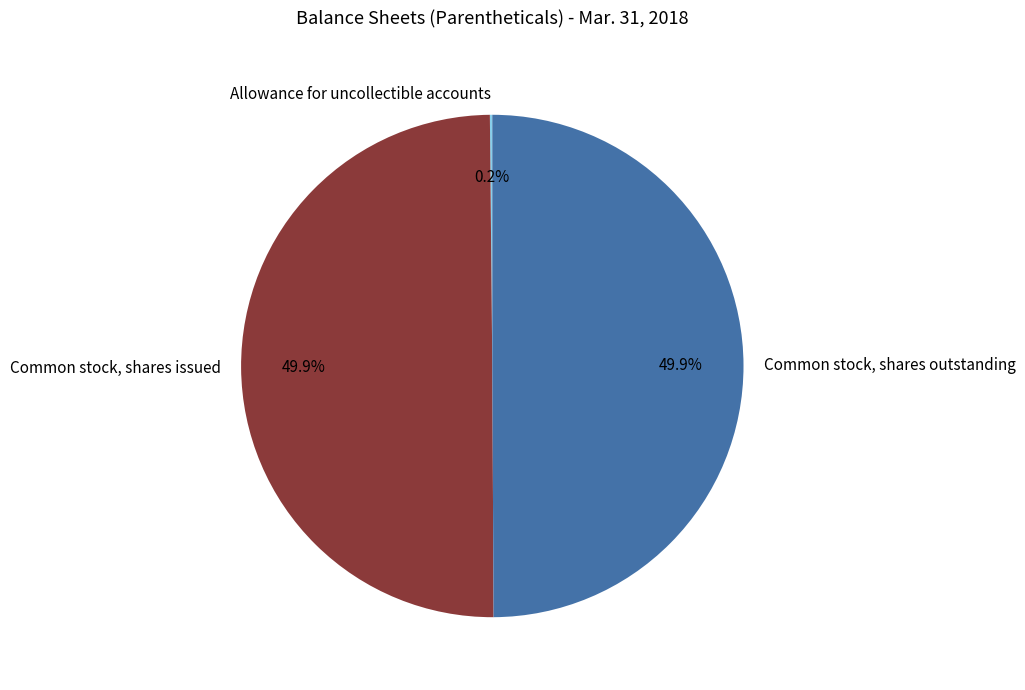

What portion of the pie excludes Common stock, shares issued?

50.1%